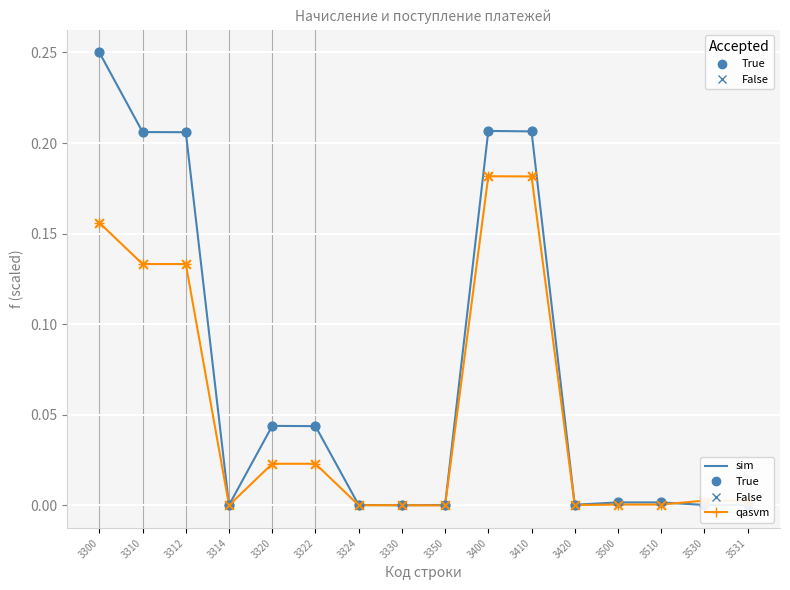

At which category is the sum across all series the highest?

3300